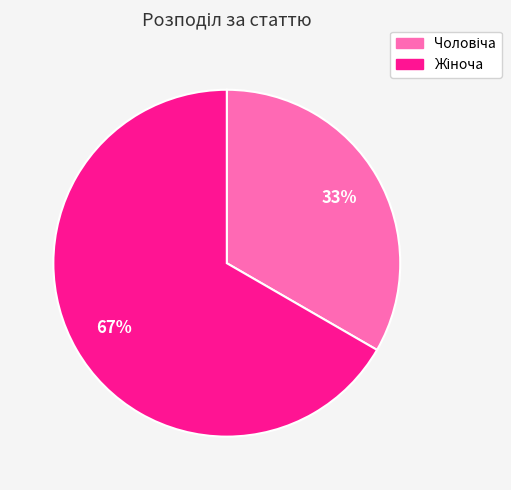

To the nearest percent, what is the average slice percentage?

50%